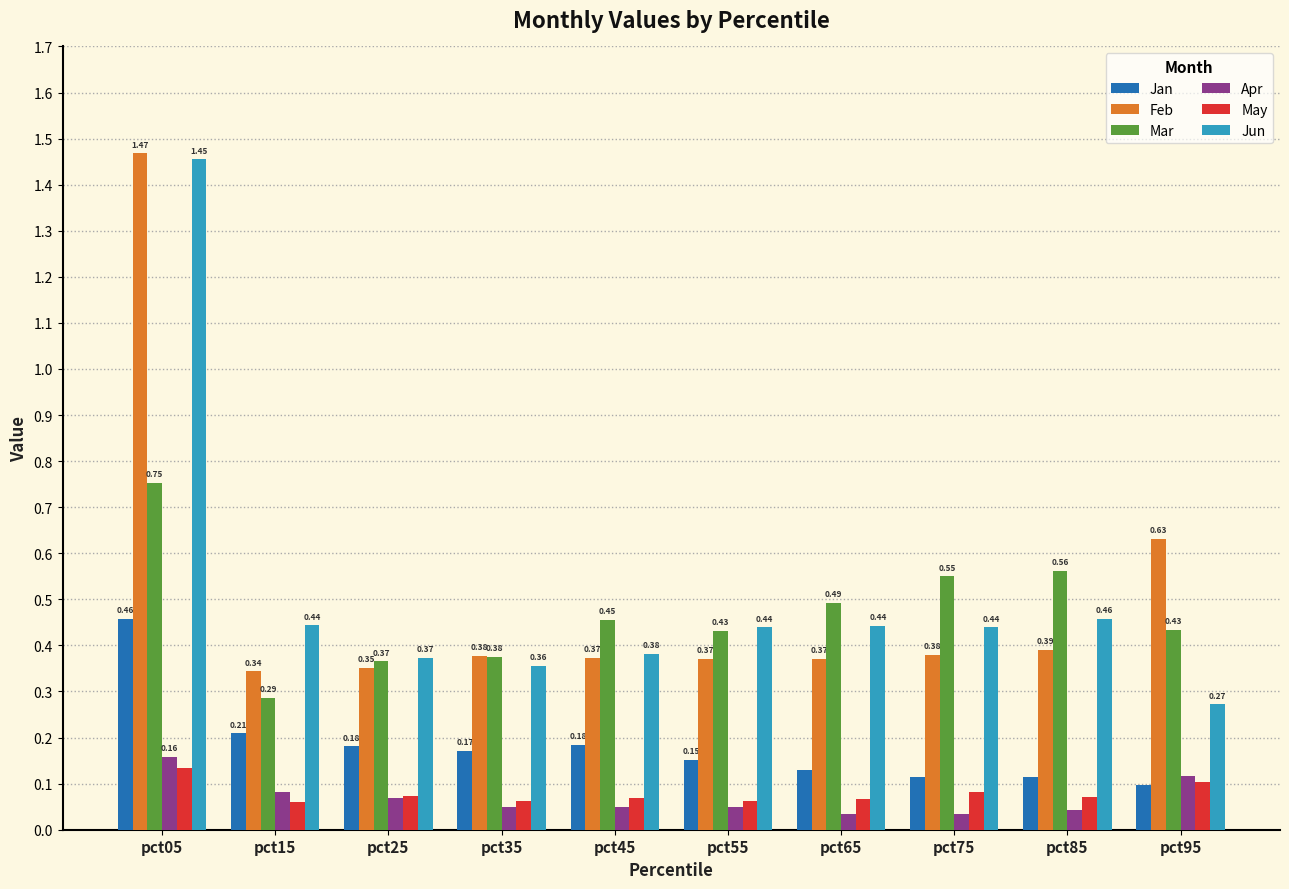

List the series in order of their peak value, highest first.

Feb, Jun, Mar, Jan, Apr, May